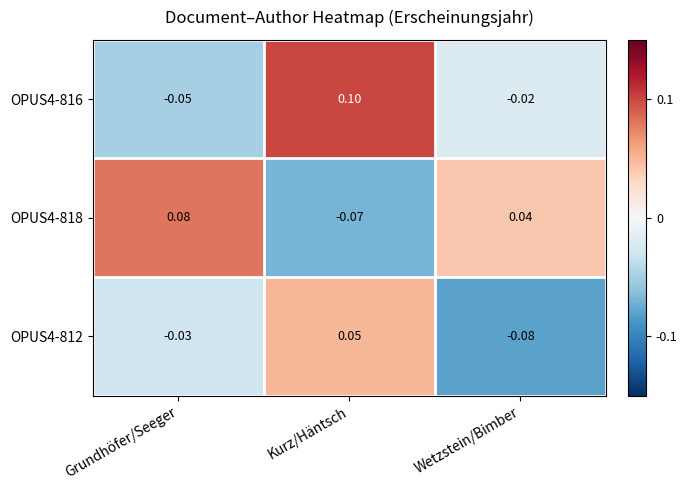

At which label is OPUS4-812 closest to 0?

Grundhöfer/Seeger